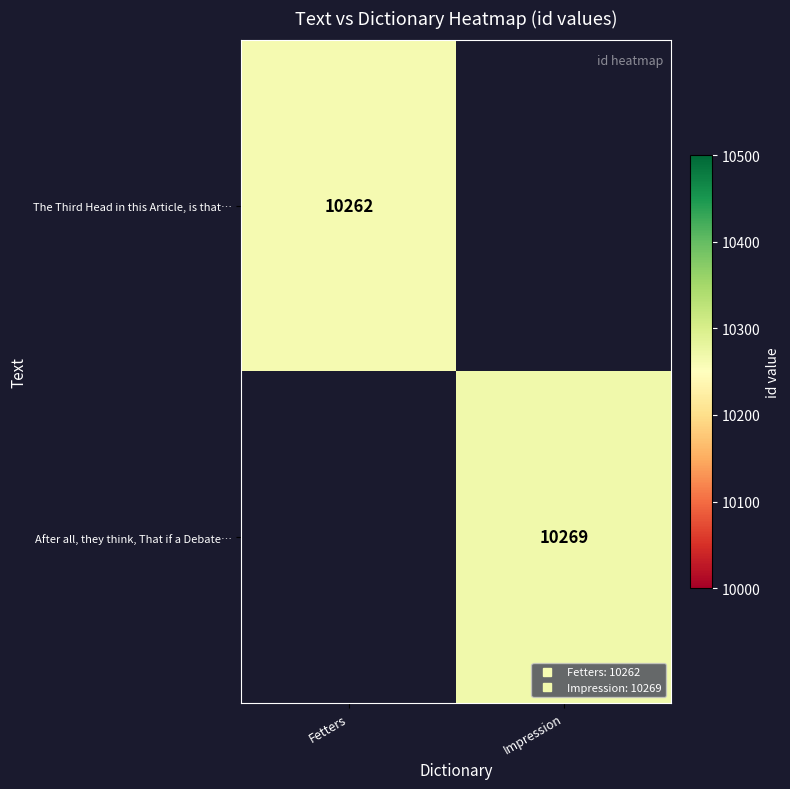

Which category has the highest value in the After all, they think, That if a Debate… series?

Fetters